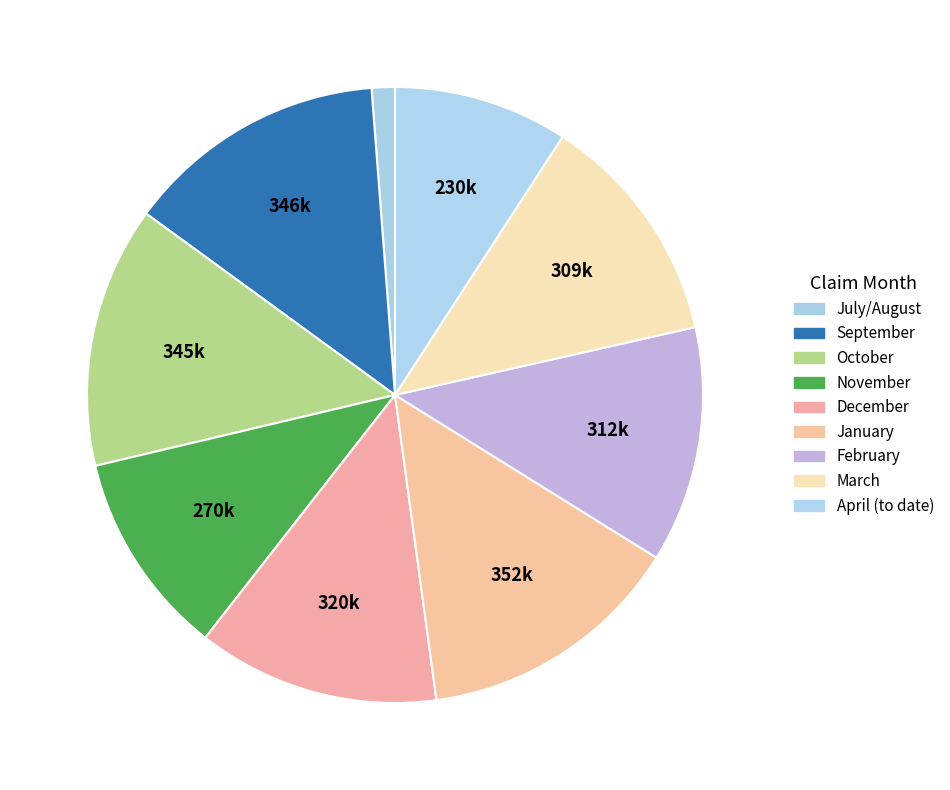

The October slice represents 25% of the pie. True or false?

False